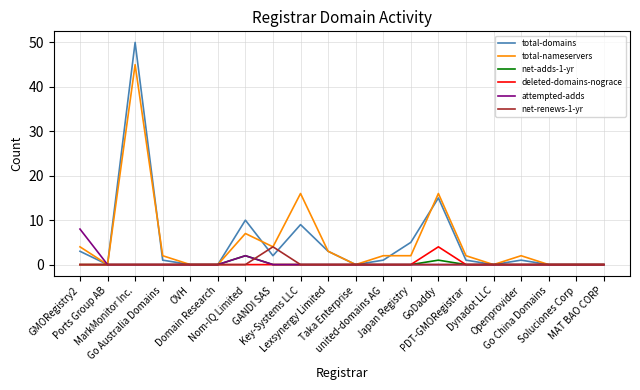

What position from the left is Go Australia Domains?

4